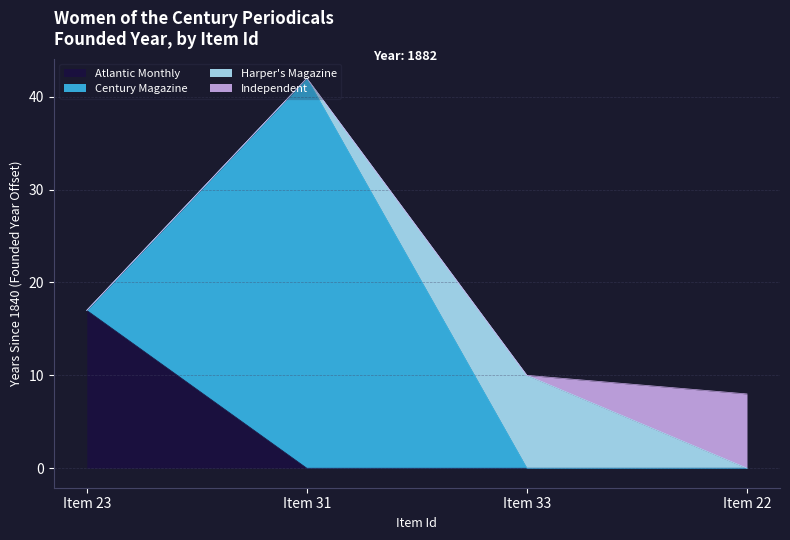

What is the total value across all series at Item 22?

8